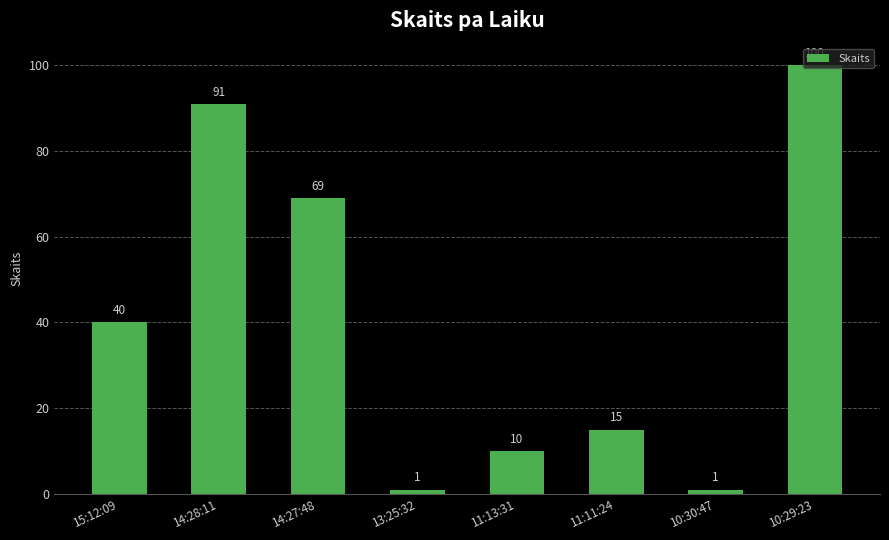

What is the sum of the values at 14:27:48 and 13:25:32?

70